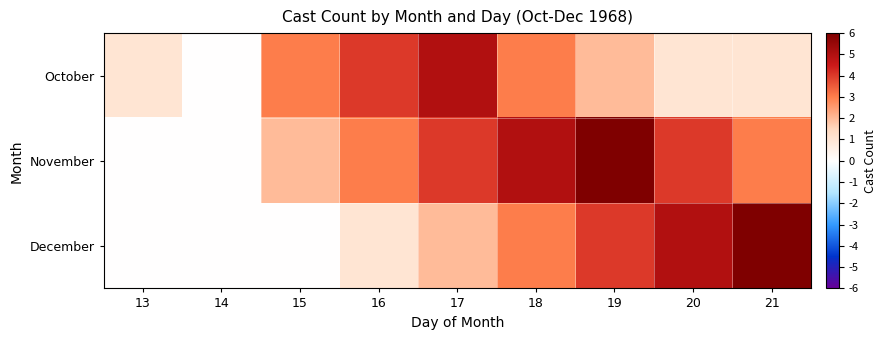

Reading left to right, what are all the values shown in this chart?

October: 13=1	14=0	15=3	16=4	17=5	18=3	19=2	20=1	21=1
November: 13=0	14=0	15=2	16=3	17=4	18=5	19=6	20=4	21=3
December: 13=0	14=0	15=0	16=1	17=2	18=3	19=4	20=5	21=6